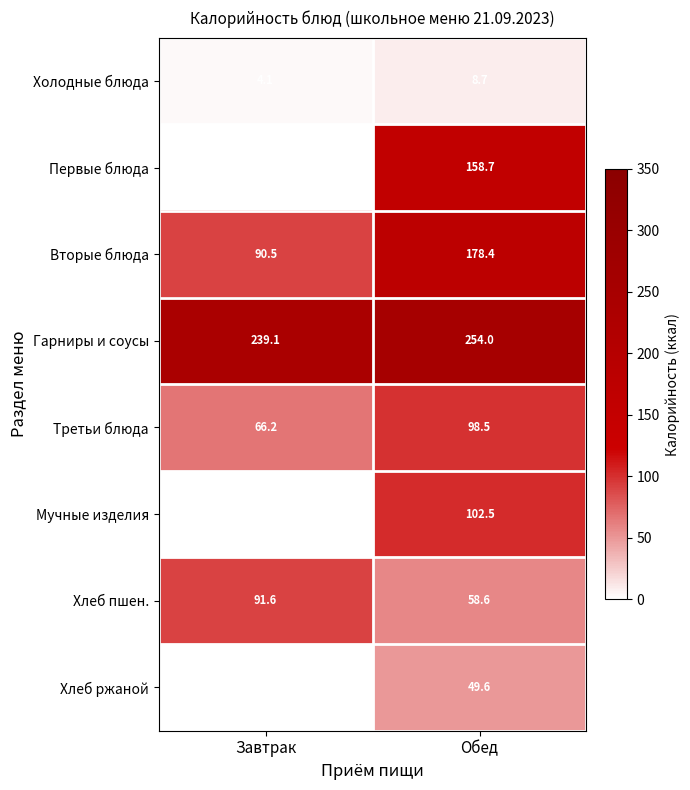

What is the spread (max minus min) of values at Завтрак?

235.0